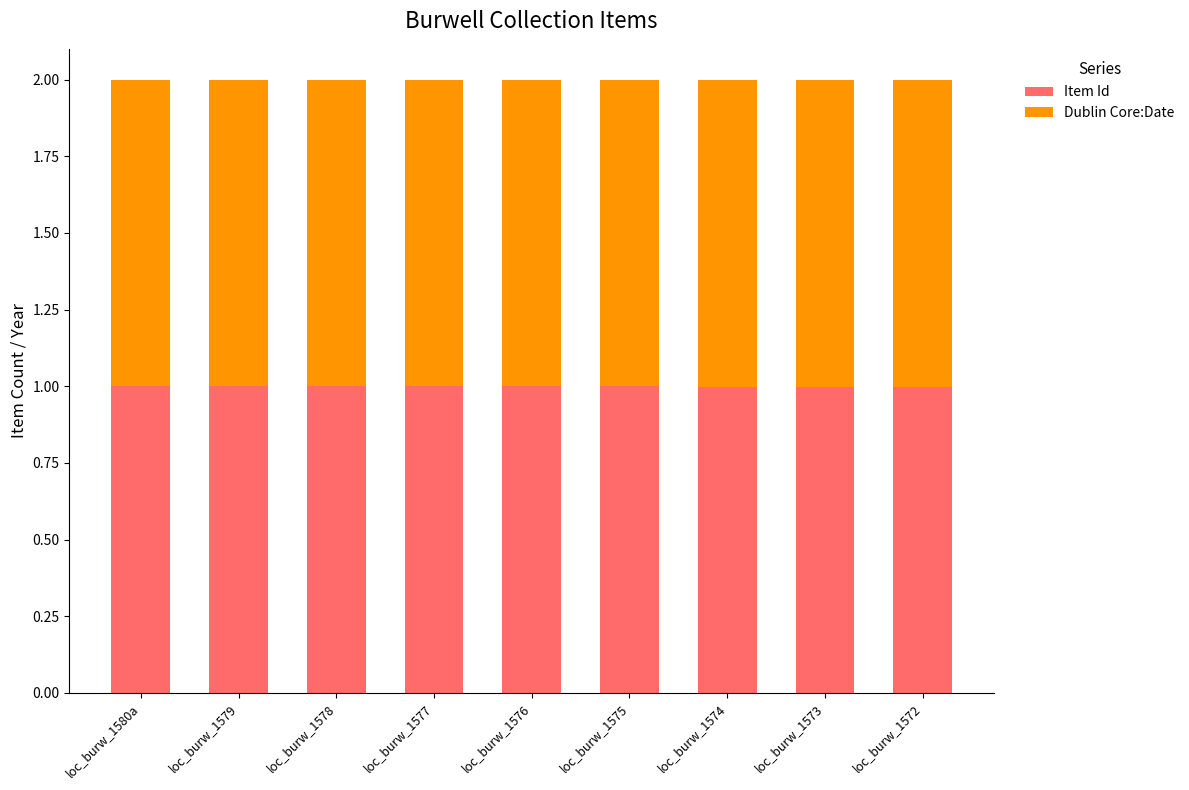

What is the total value across all series at loc_burw_1576?

2.0